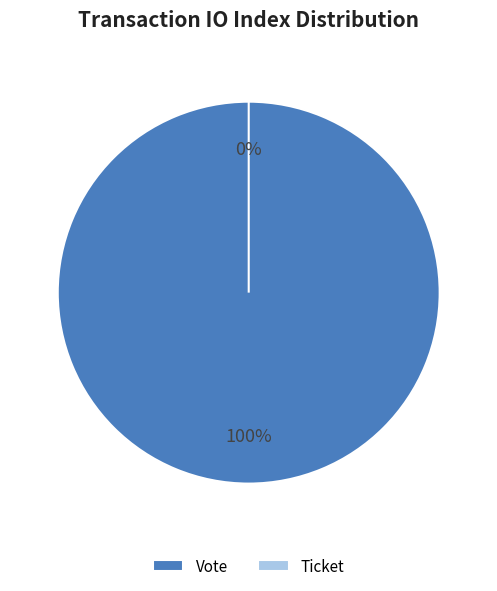

How many segments does this pie chart have?

2